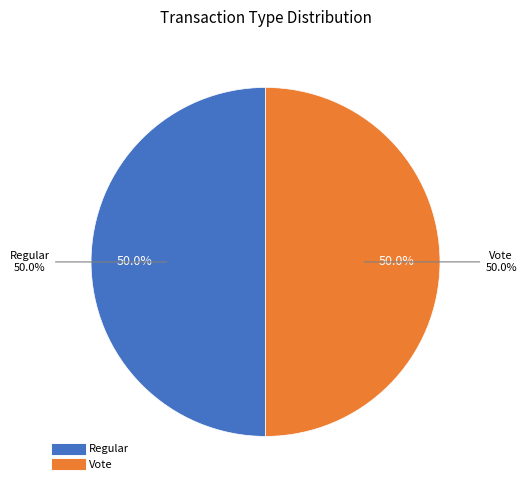

What portion of the pie excludes Regular?

50.0%